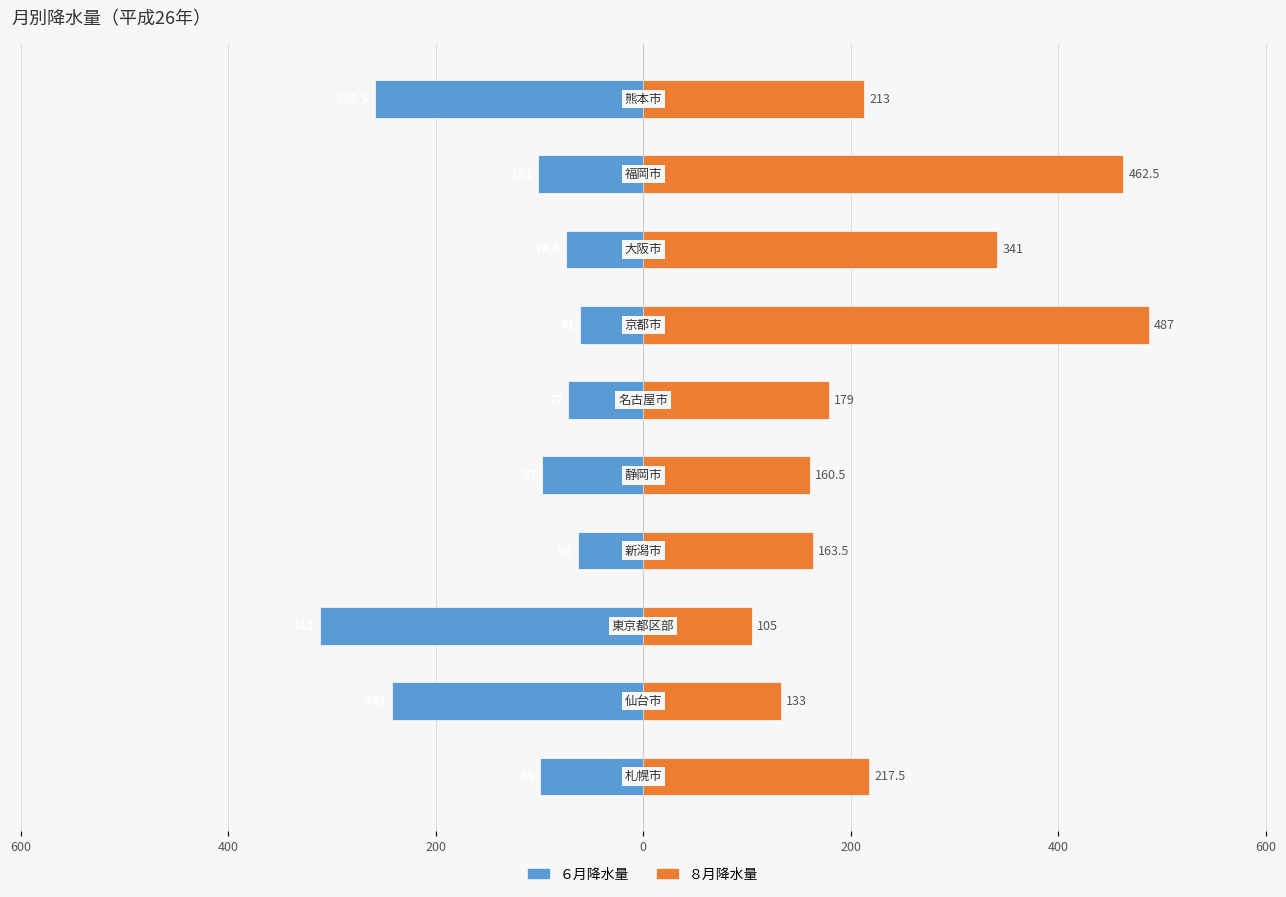

Between 200 and 600, which is larger?

200